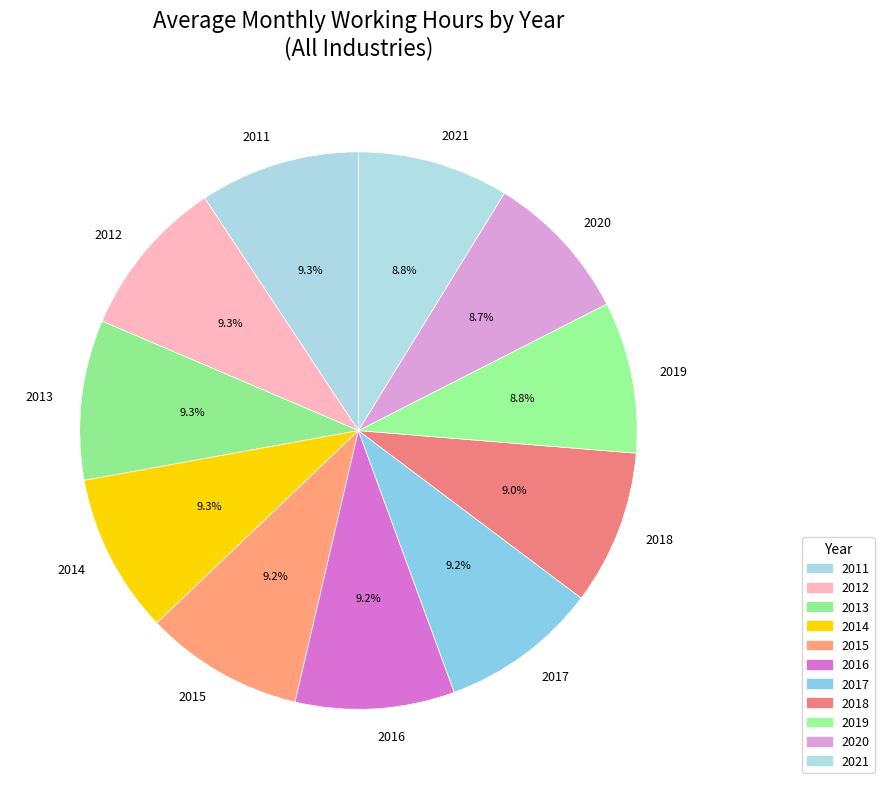

To the nearest percent, what portion does 2012 represent?

9%